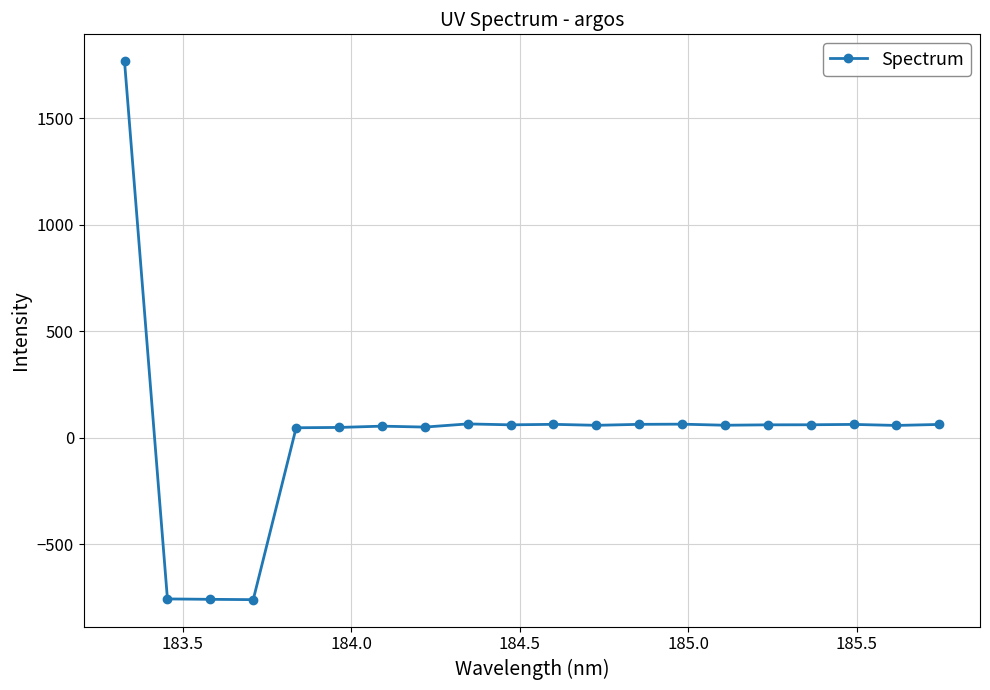

How many lines are shown in the chart?

1